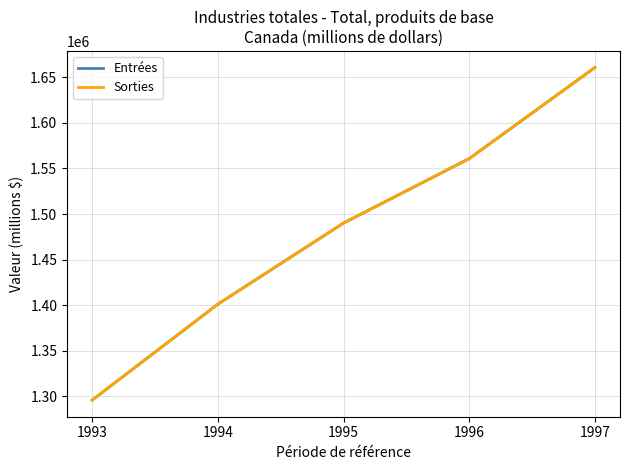

What is the lowest value of the Entrées series?

1295918.0